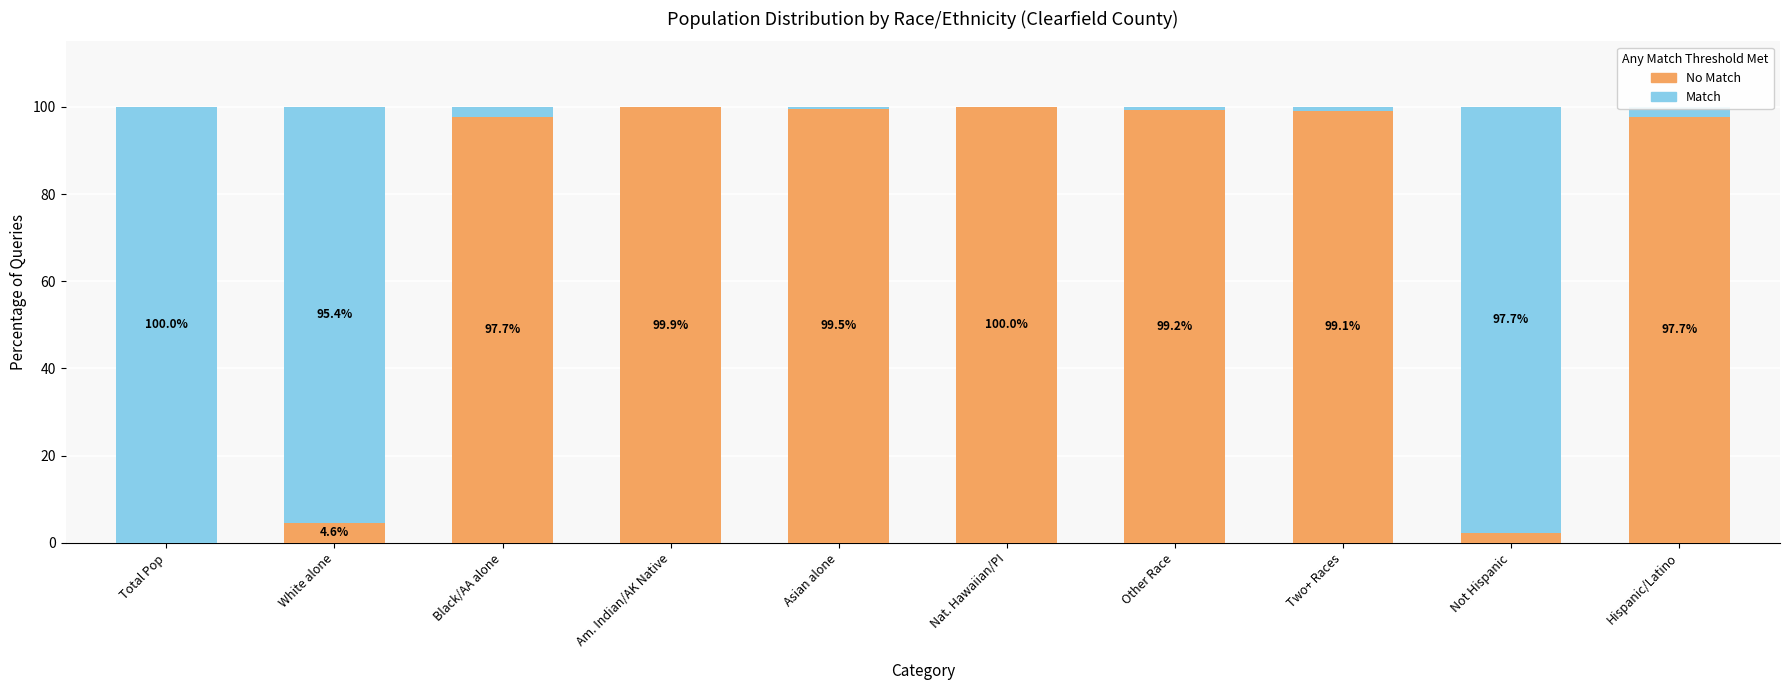

What is the total value across all series at Hispanic/Latino?

100.0